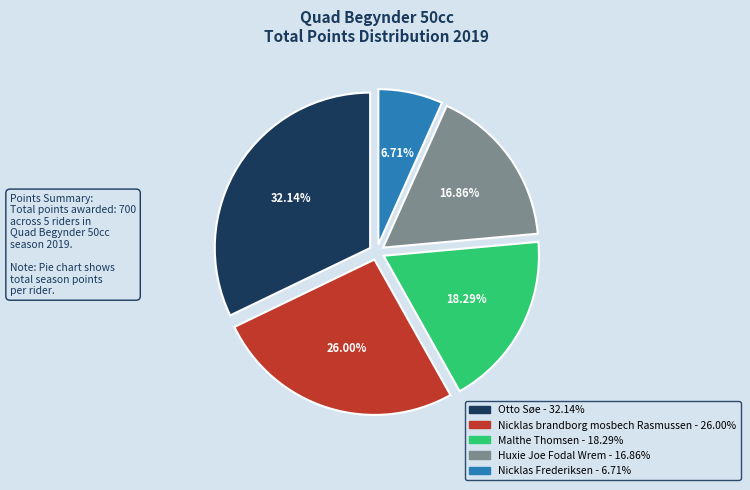

Is the sum of Huxie Joe Fodal Wrem and Otto Søe greater than half?

No